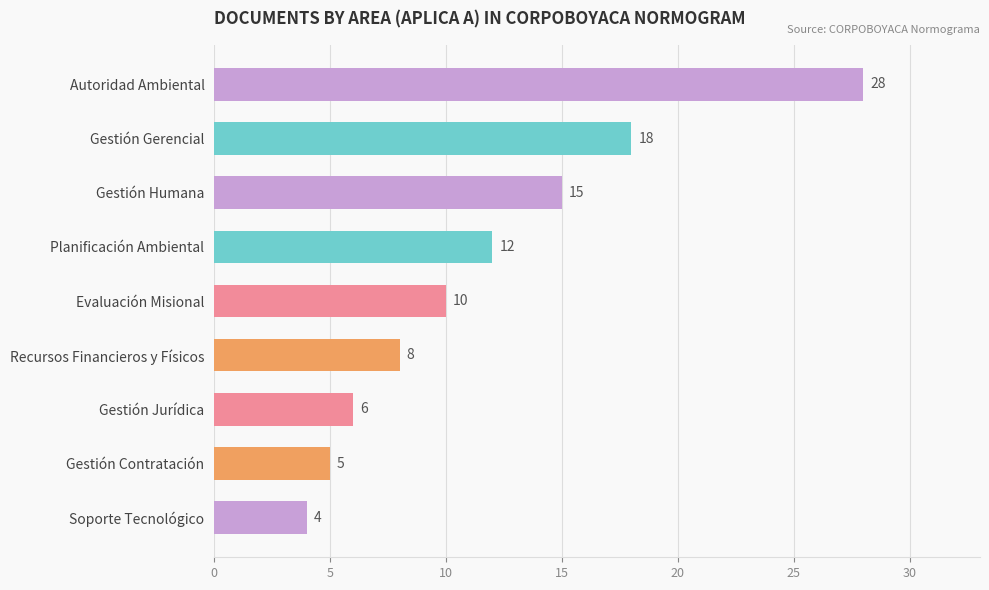

List the labels in order of value, largest first.

Autoridad Ambiental, Gestión Gerencial, Gestión Humana, Planificación Ambiental, Evaluación Misional, Recursos Financieros y Físicos, Gestión Jurídica, Gestión Contratación, Soporte Tecnológico